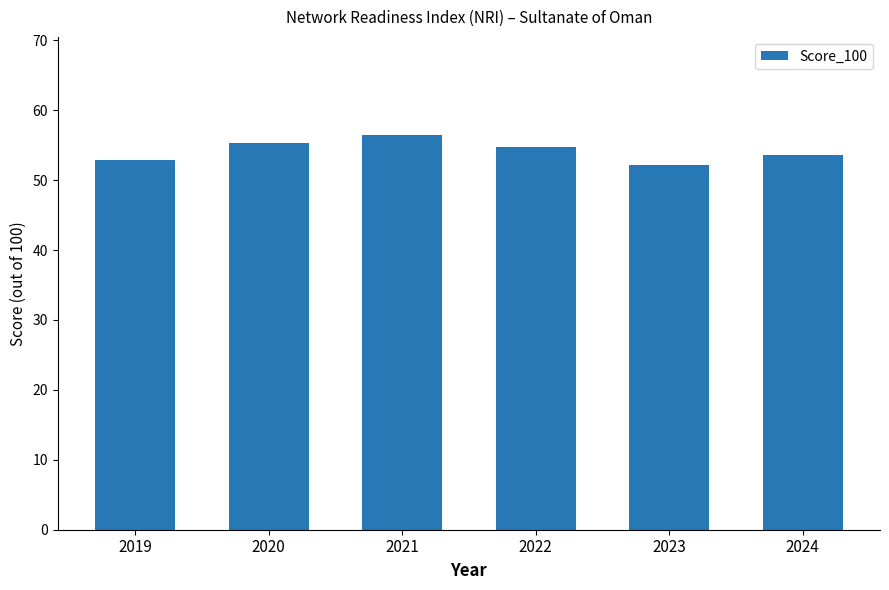

Does the chart contain stacked bars?

No